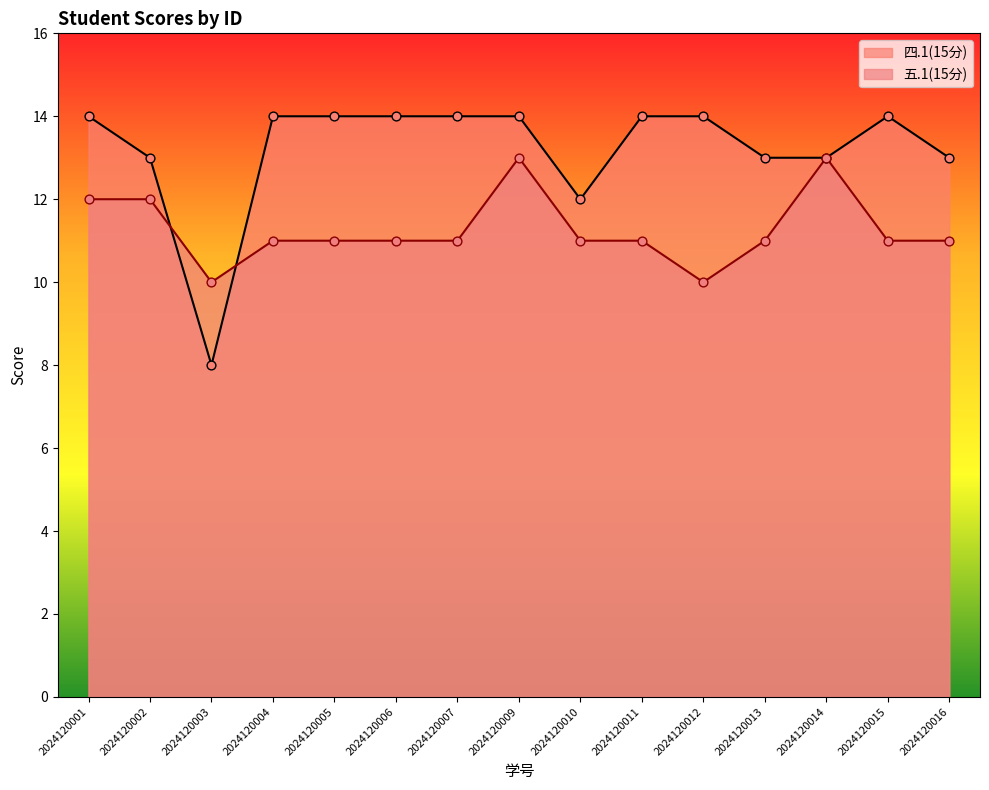

At how many categories does at least one series exceed 11?

14